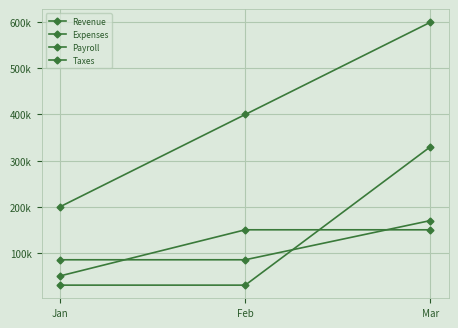

At which category is the sum across all series the highest?

Mar